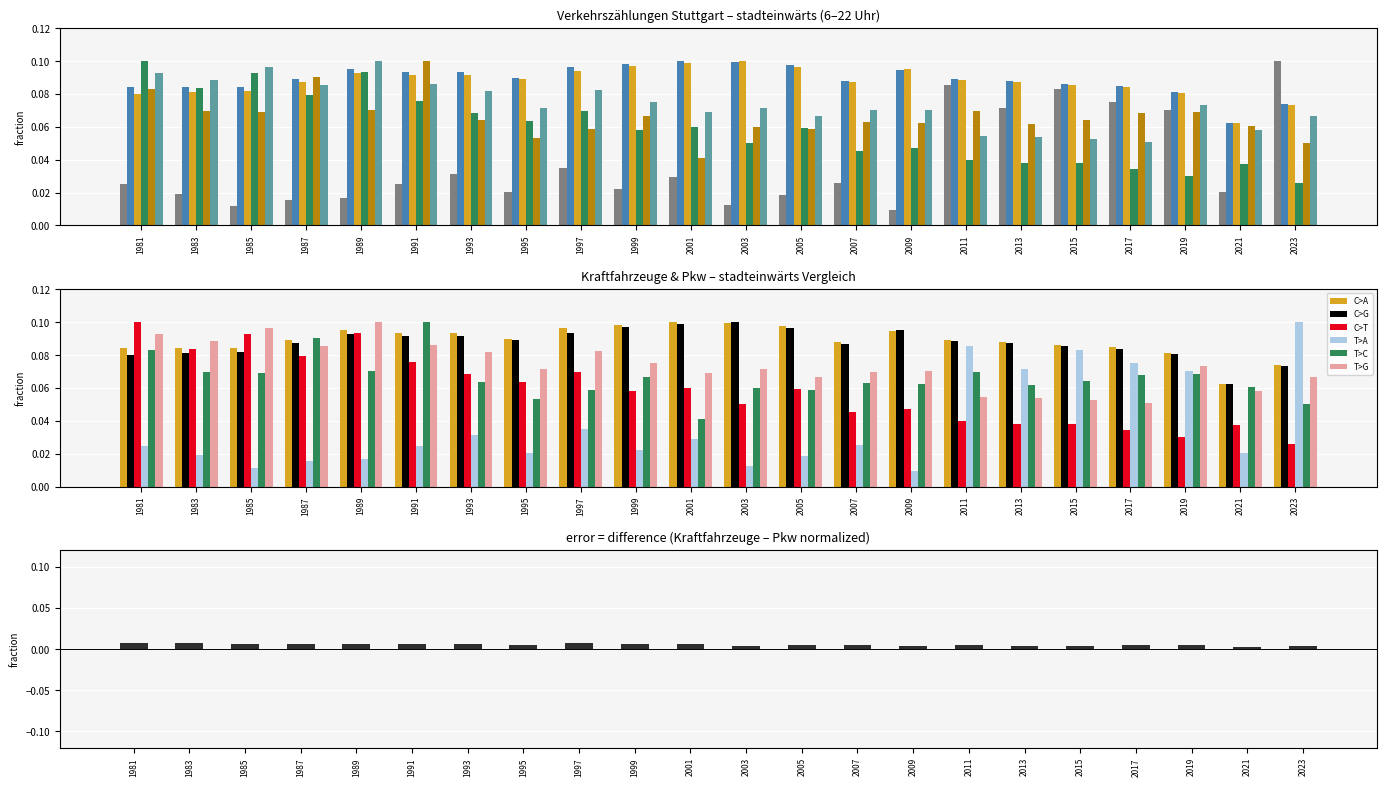

At which category does the chart reach its peak across all series?

2023